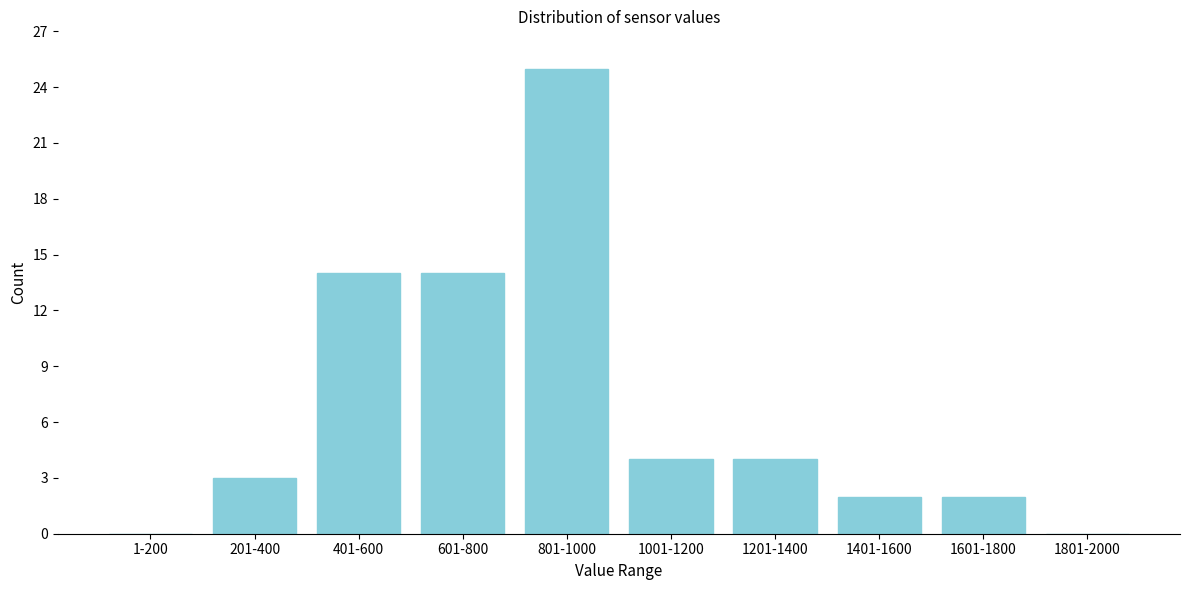

Reading left to right, list all the values displayed in this chart.

1-200=0	201-400=3	401-600=14	601-800=14	801-1000=25	1001-1200=4	1201-1400=4	1401-1600=2	1601-1800=2	1801-2000=0